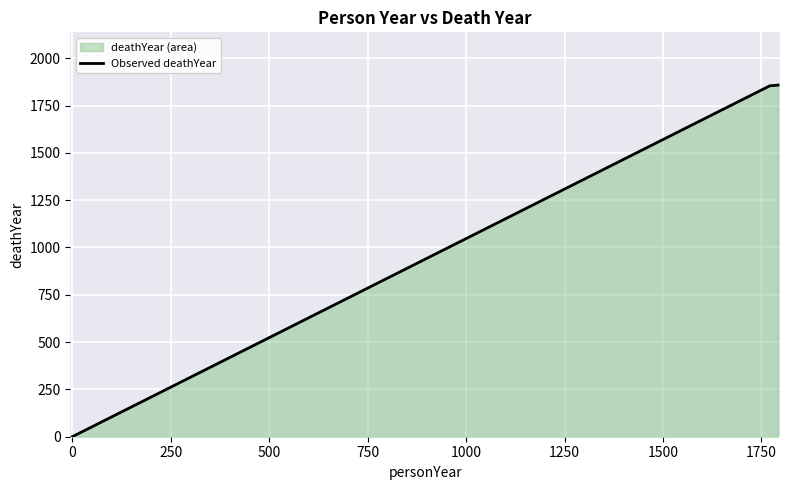

What is the sum of all values?

3712